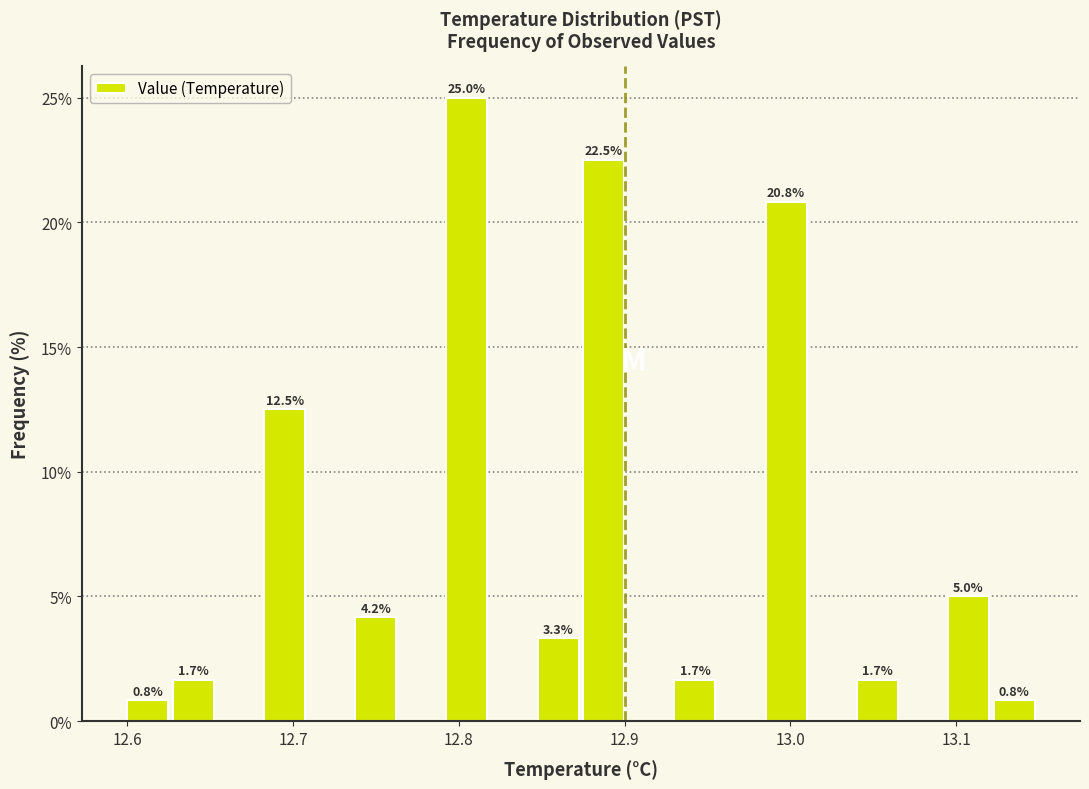

Read against the x-axis, roughly where is the centre of the tallest bar?

12.80